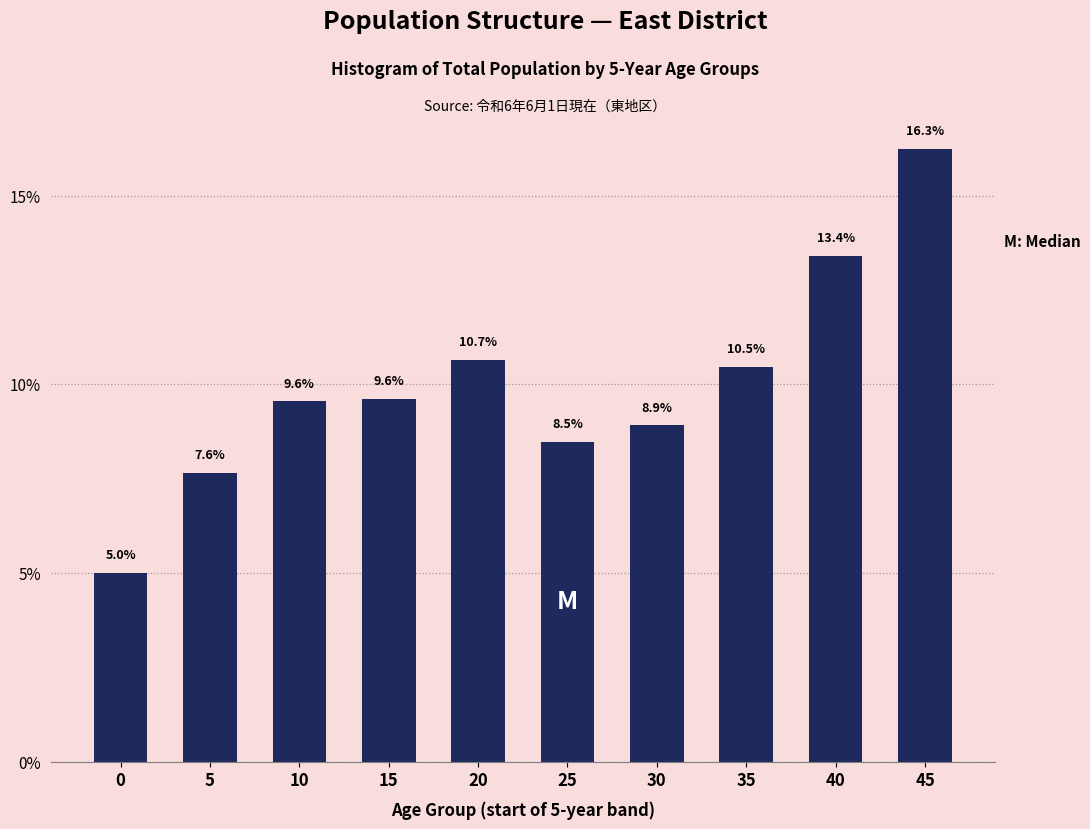

Reading left to right, extract all data points from this chart.

0=5.0	5=7.6	10=9.6	15=9.6	20=10.7	25=8.5	30=8.9	35=10.5	40=13.4	45=16.3